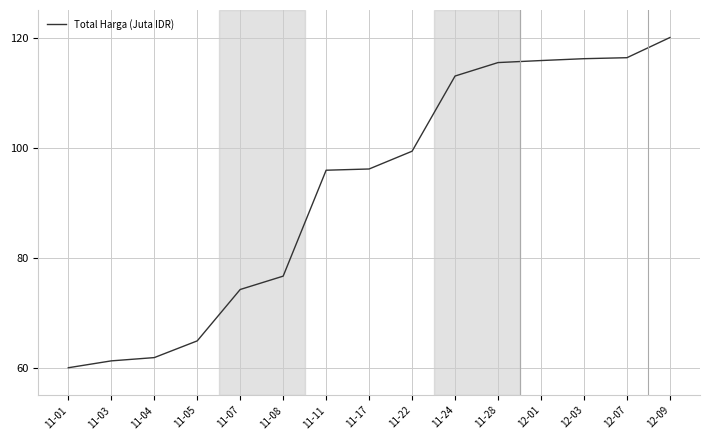

Is it true that the value at 12-01 is 115.8?

True